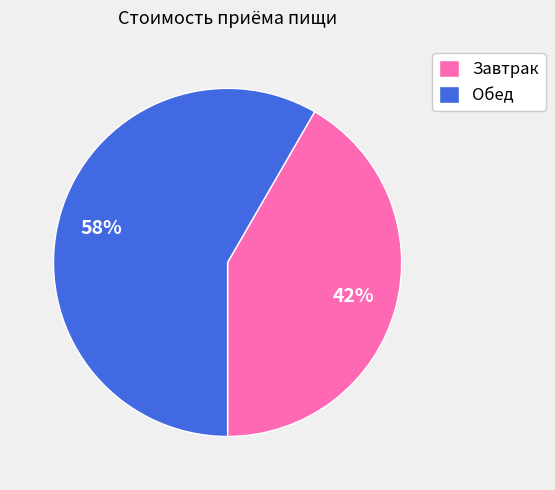

Combined, do Завтрак and Обед account for over 50%?

Yes